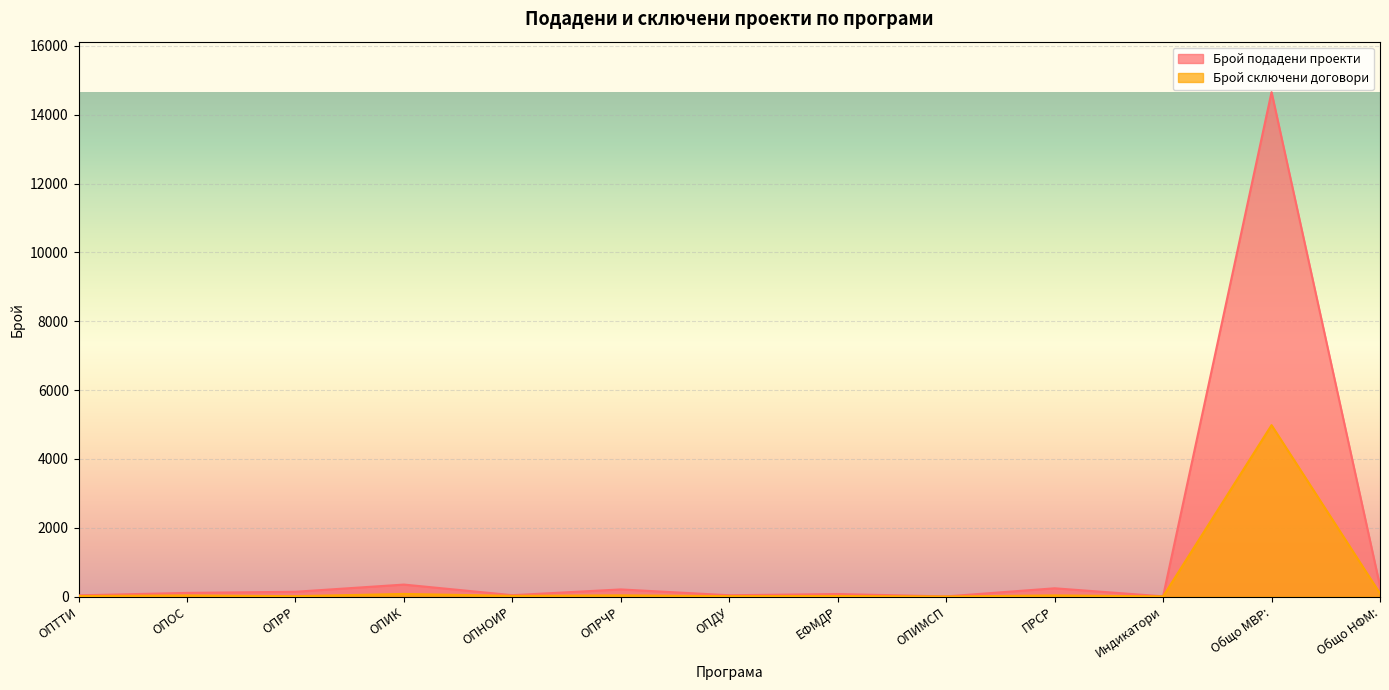

True or false: Брой сключени договори and Брой подадени проекти intersect in this chart.

False